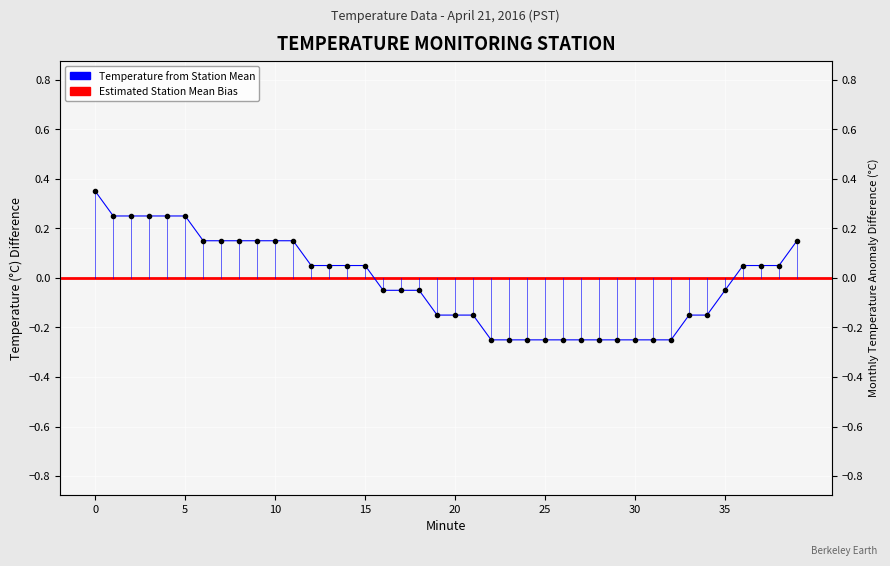

Is this an area chart (filled region under the line)?

No